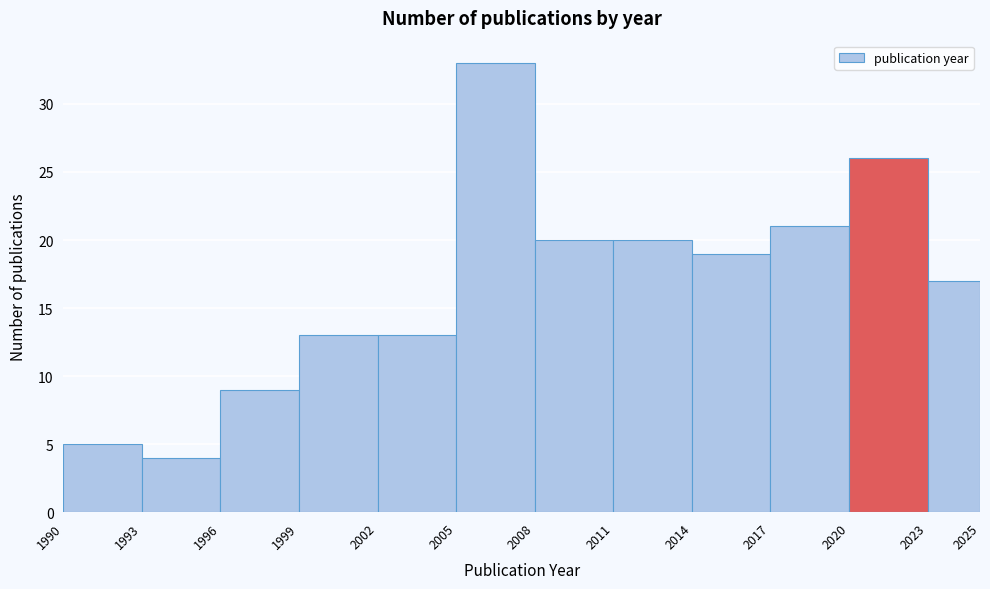

Over which range of the x-axis is the bar tallest?

2005 to 2008